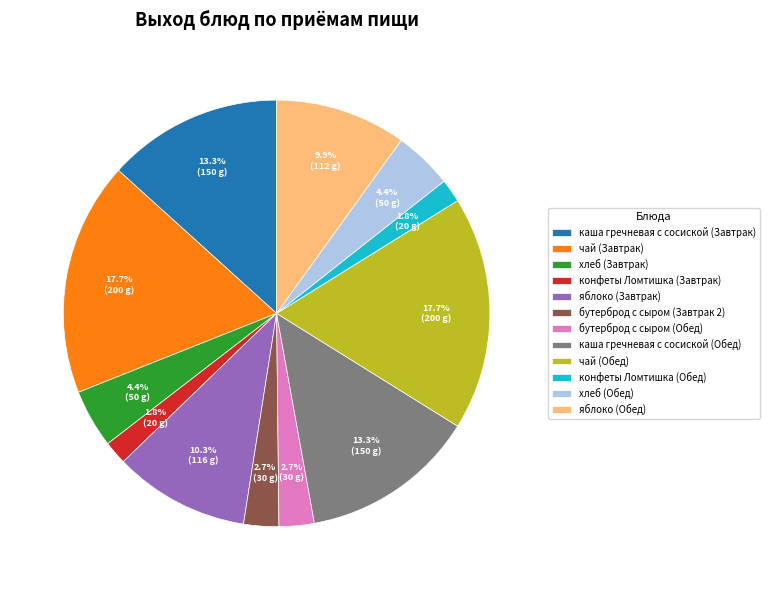

Is яблоко (Обед) the majority of the pie?

No